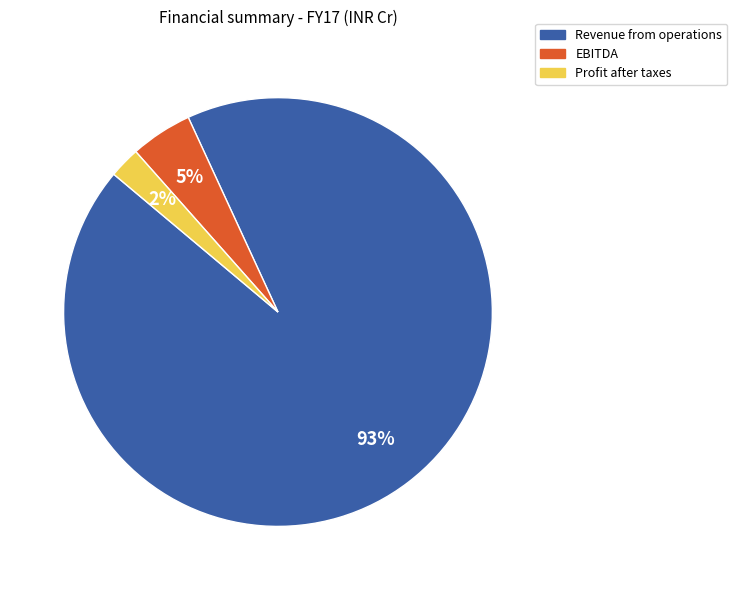

Rank the categories by value from highest to lowest.

Revenue from operations, EBITDA, Profit after taxes